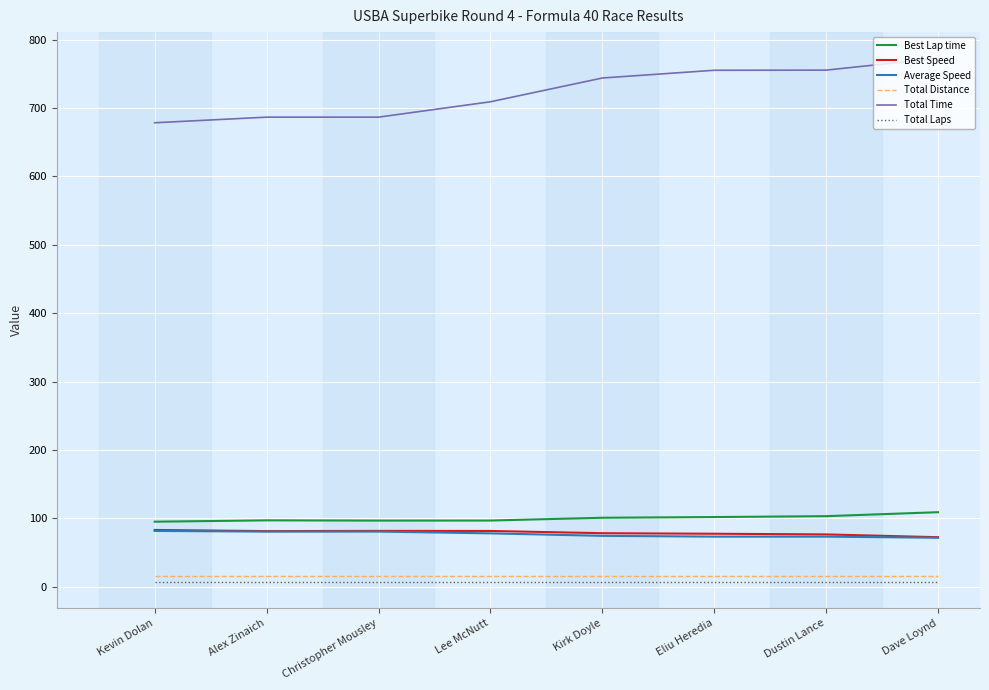

How many lines are shown in the chart?

6